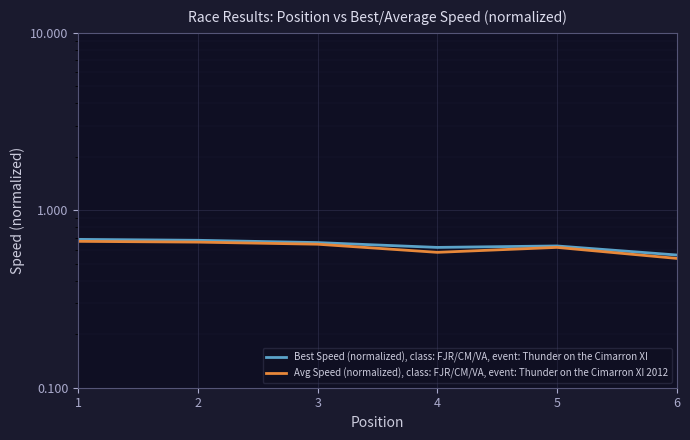

Which label corresponds to the largest value in the chart?

1